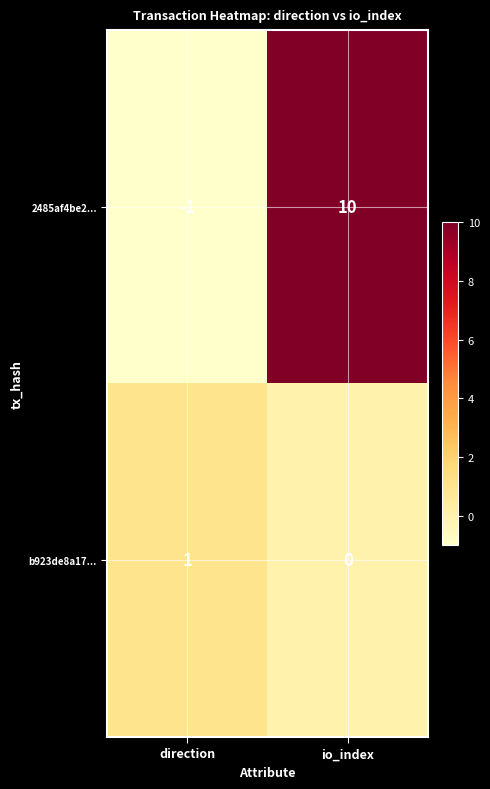

True or false: b923de8a17... has a value of 0 at direction.

False